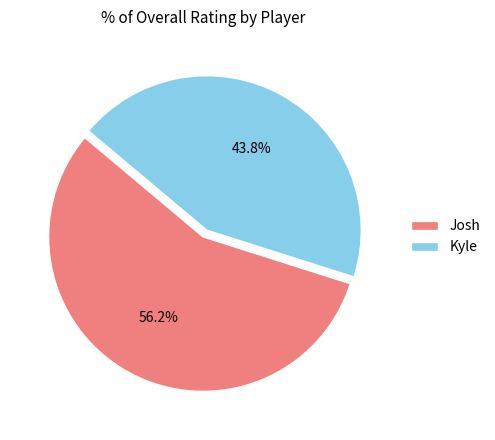

True or false: Kyle accounts for 34% of the total.

False